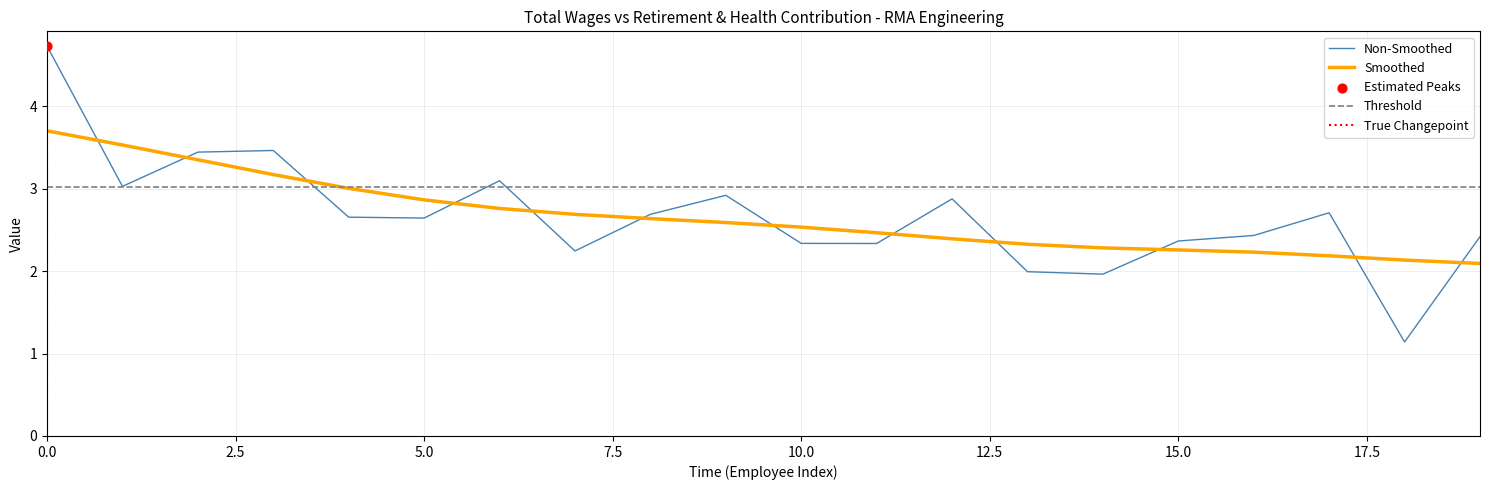

Approximately how many times larger is the value at 15 compared to 16?

1.0